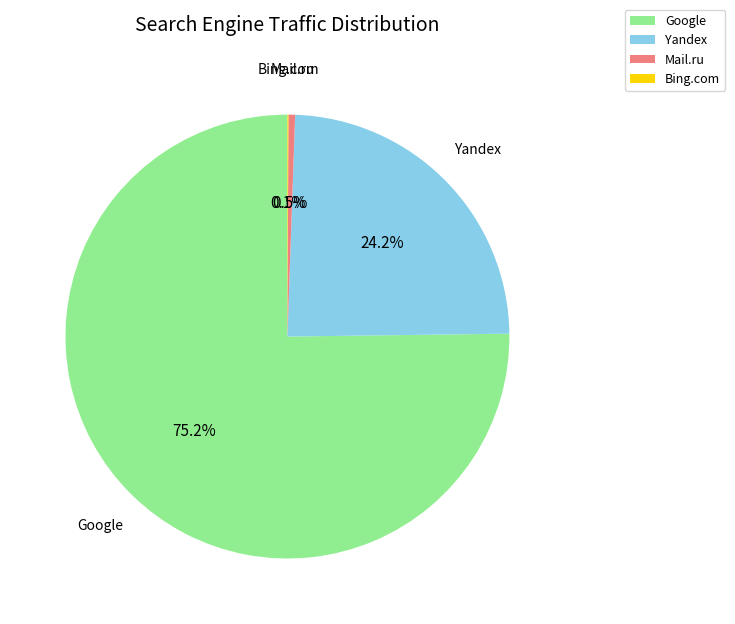

What percentage is NOT represented by Google?

24.8%